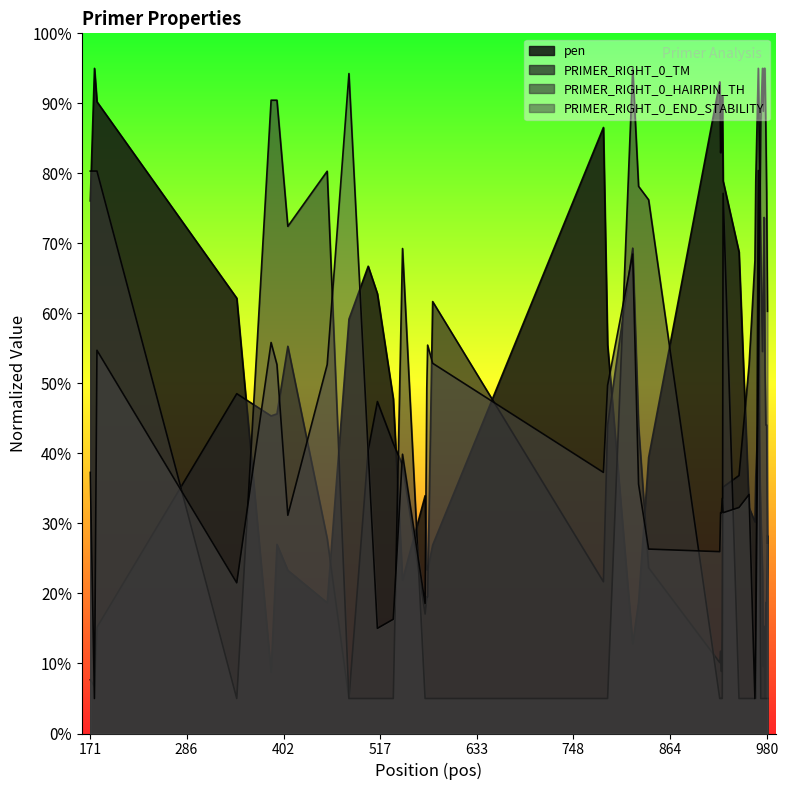

What is the value of the PRIMER_RIGHT_0_HAIRPIN_TH point at the 27th from the left?

77.1